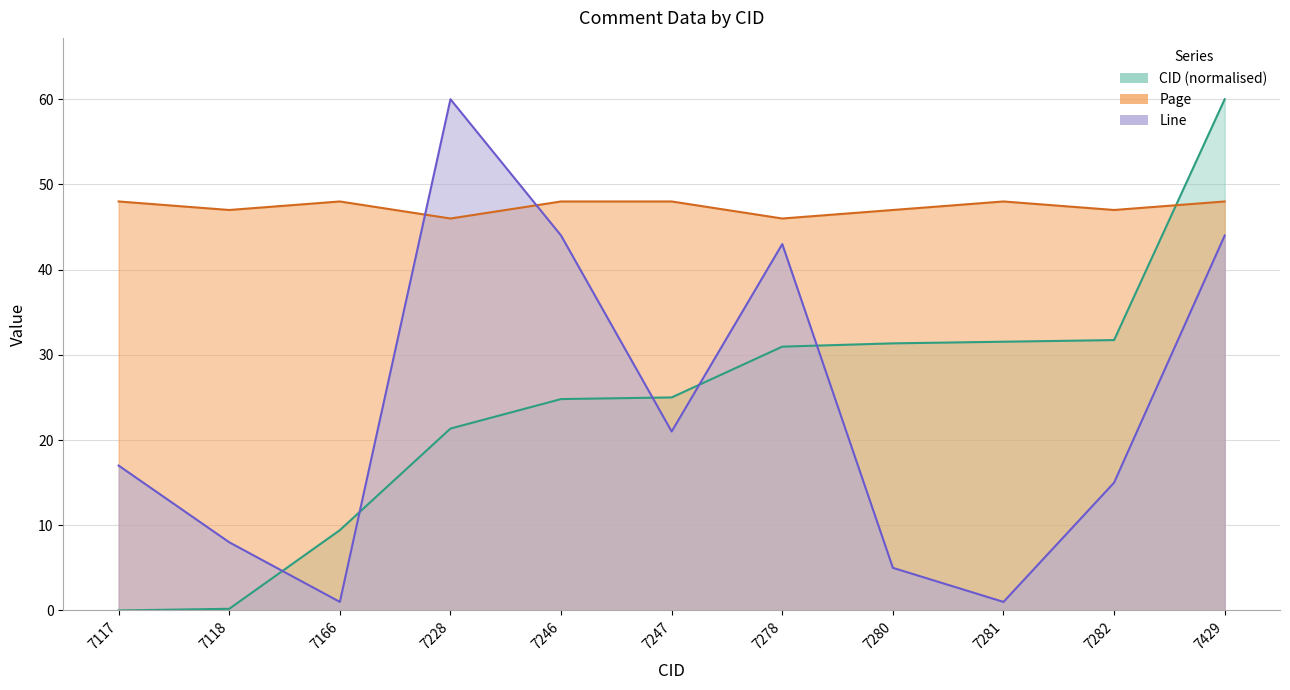

What is the greatest value displayed?

60.0